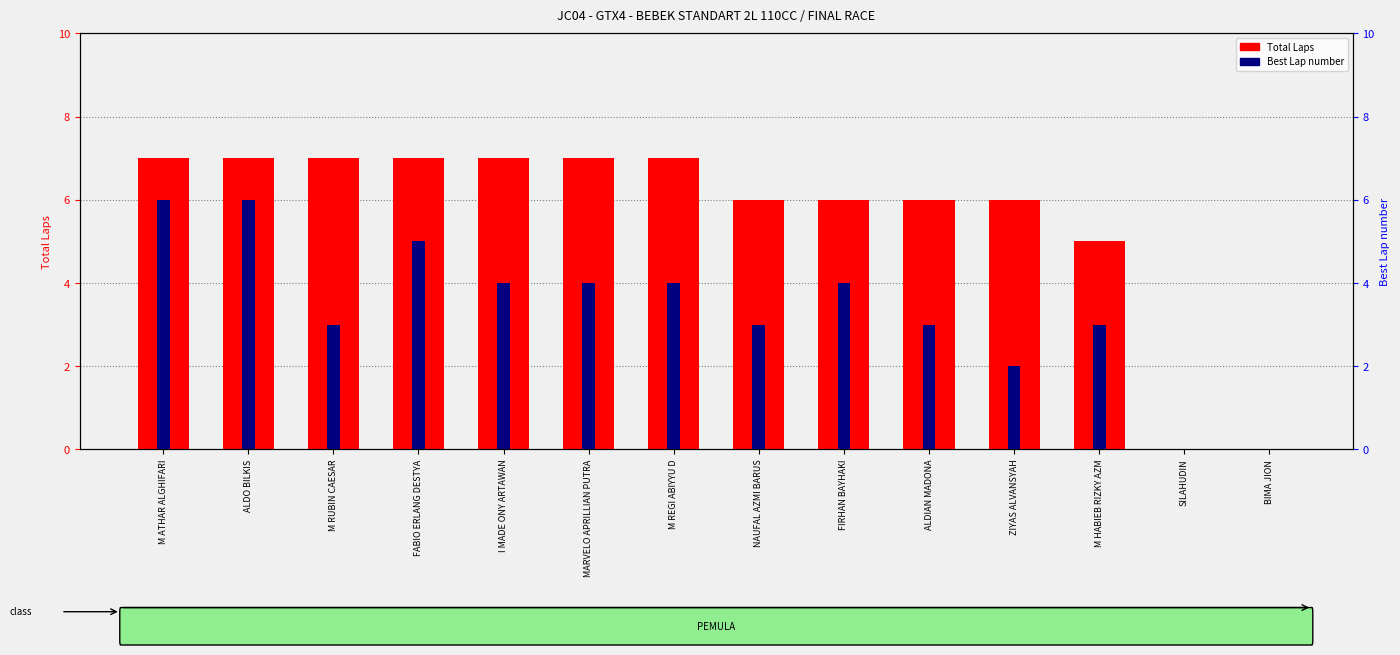

Which series changed the most between MARVELO APRILLIAN PUTRA and FIRHAN BAYHAKI?

Total Laps